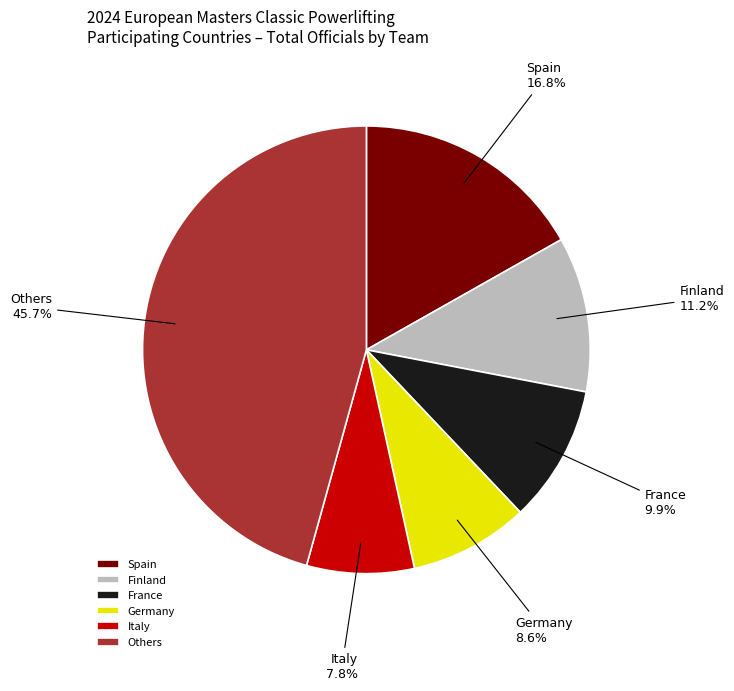

How many segments does this pie chart have?

6